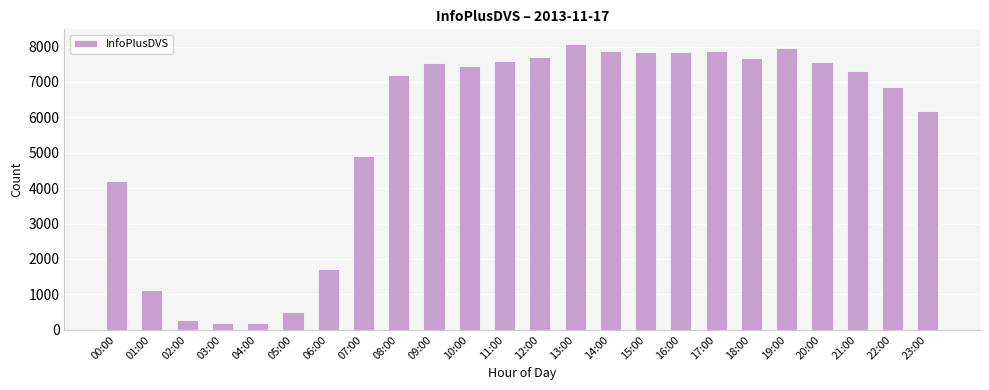

What is the maximum value shown in the chart?

8081